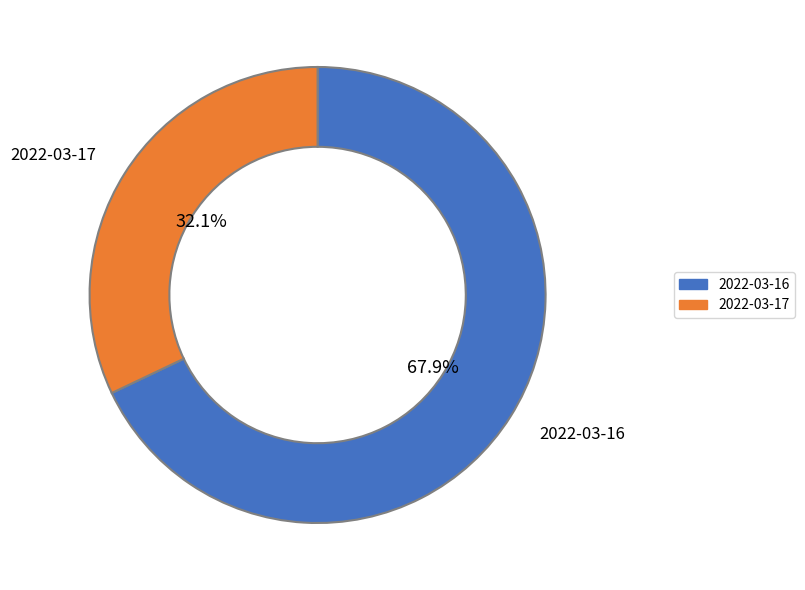

Which has a higher value, 2022-03-16 or 2022-03-17?

2022-03-16